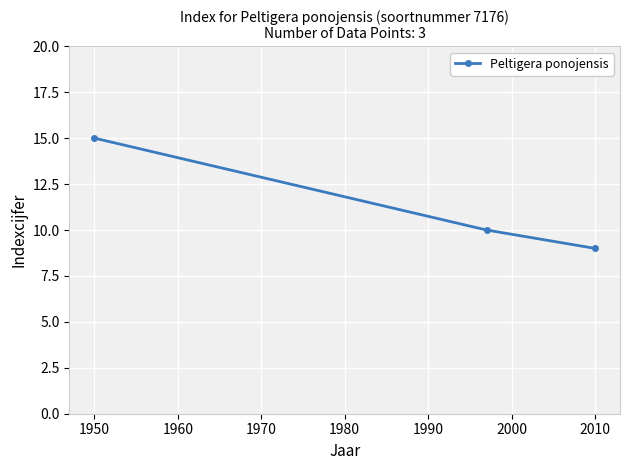

What is the value of the 3rd point from the left?

9